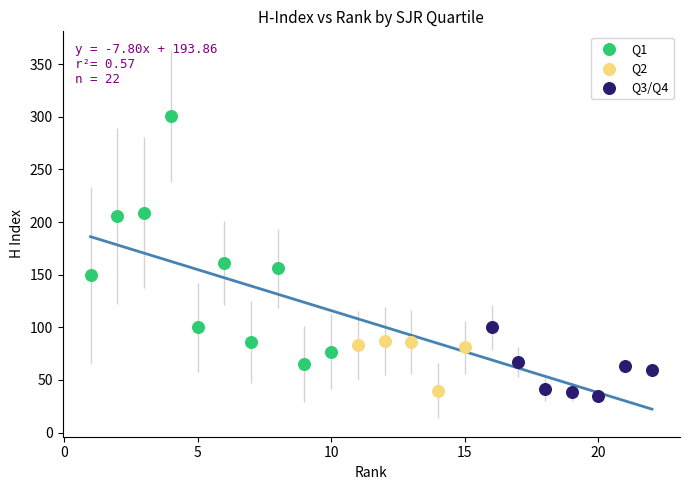

Which series has the widest spread of Y values?

Q1